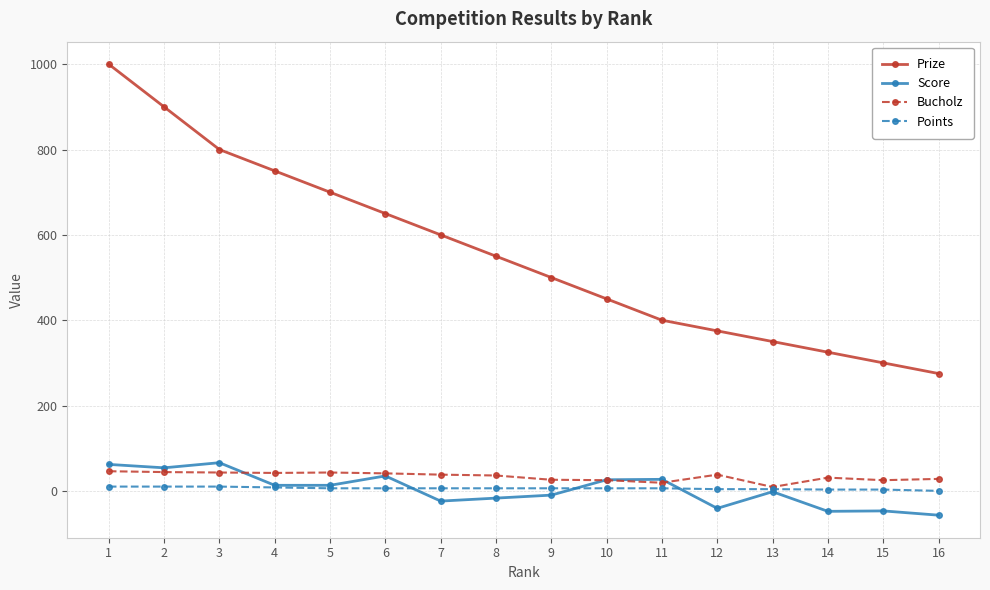

What is the greatest value displayed?

1000